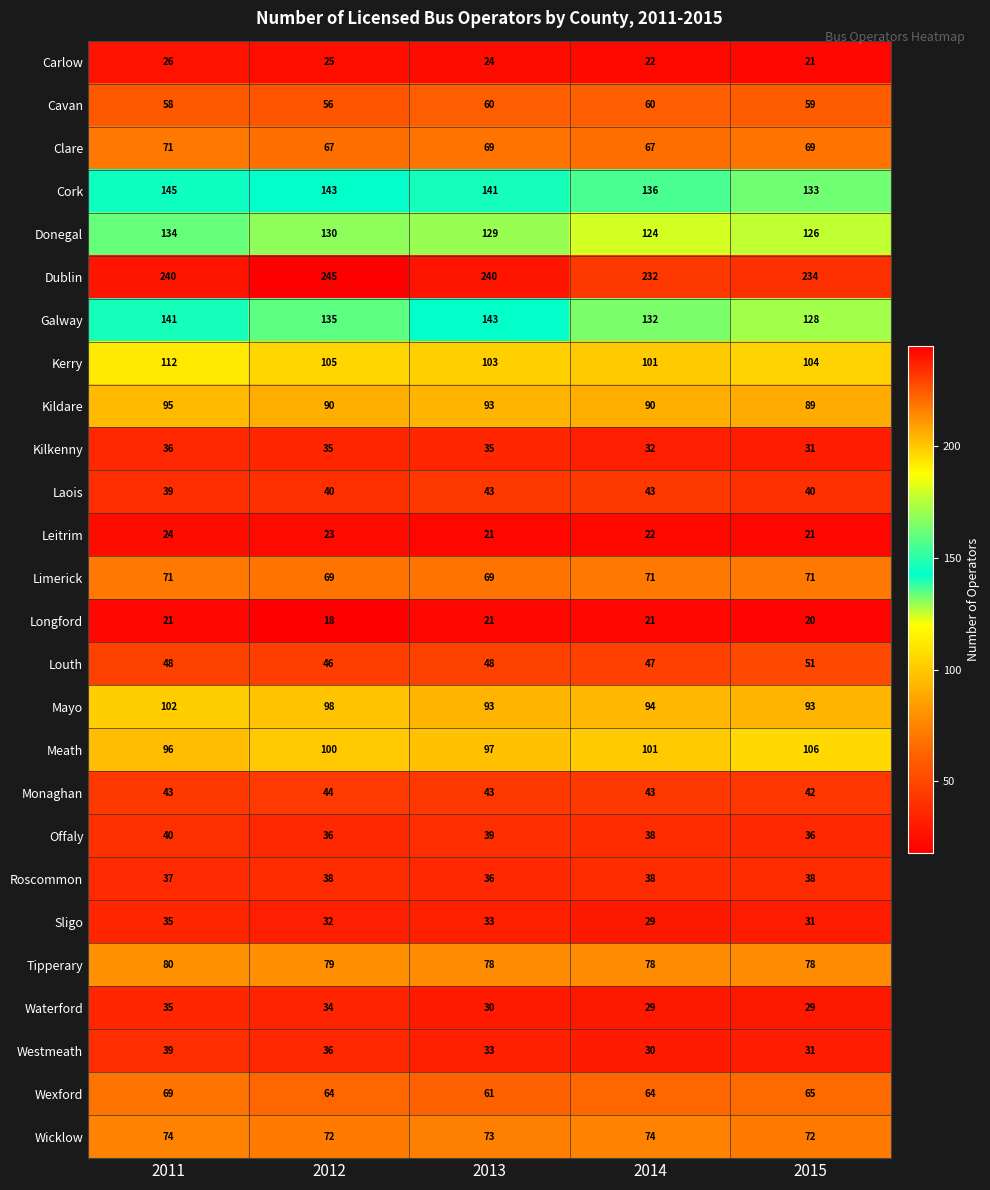

What is the sum of the Cavan values at 2013 and 2014?

120